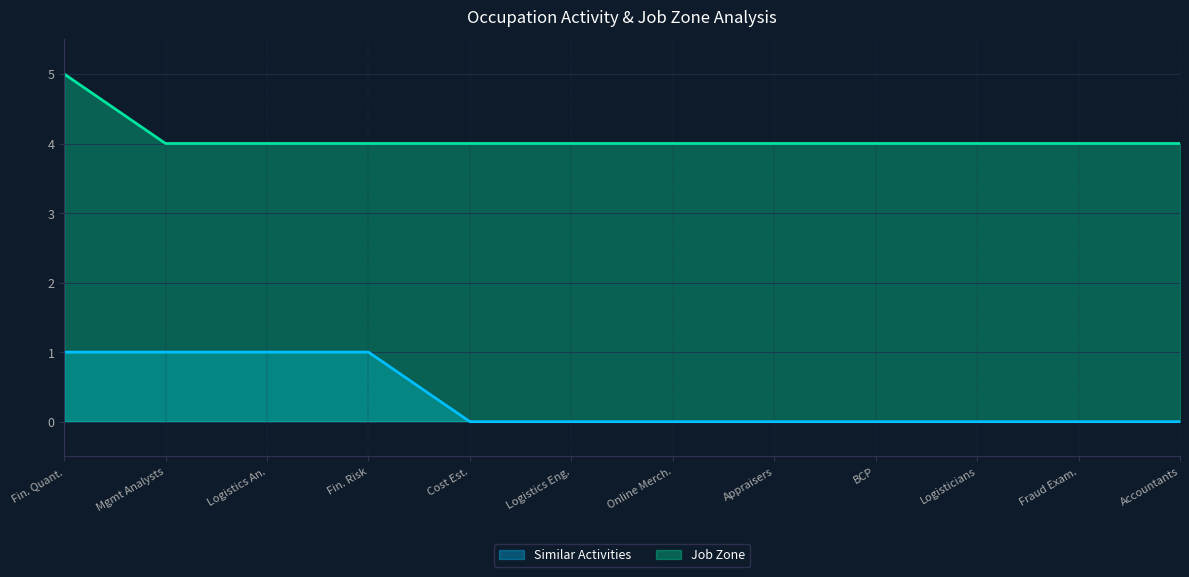

The Job Zone series shows 4 at Fin. Risk. True or false?

True